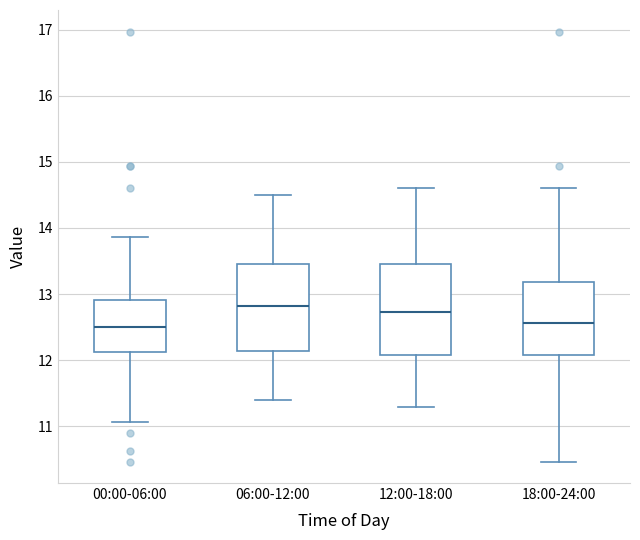

Reading left to right, read every box against the y-axis: the position of its median line, the range the box covers, and the ends of its whiskers. The values are not printed on the chart, so give them approximately, as read against the axis.

00:00-06:00: median 12.5, box 12.1 to 12.9, whiskers 11.1 to 13.9
06:00-12:00: median 12.8, box 12.1 to 13.5, whiskers 11.4 to 14.5
12:00-18:00: median 12.7, box 12.1 to 13.5, whiskers 11.3 to 14.6
18:00-24:00: median 12.6, box 12.1 to 13.2, whiskers 10.5 to 14.6